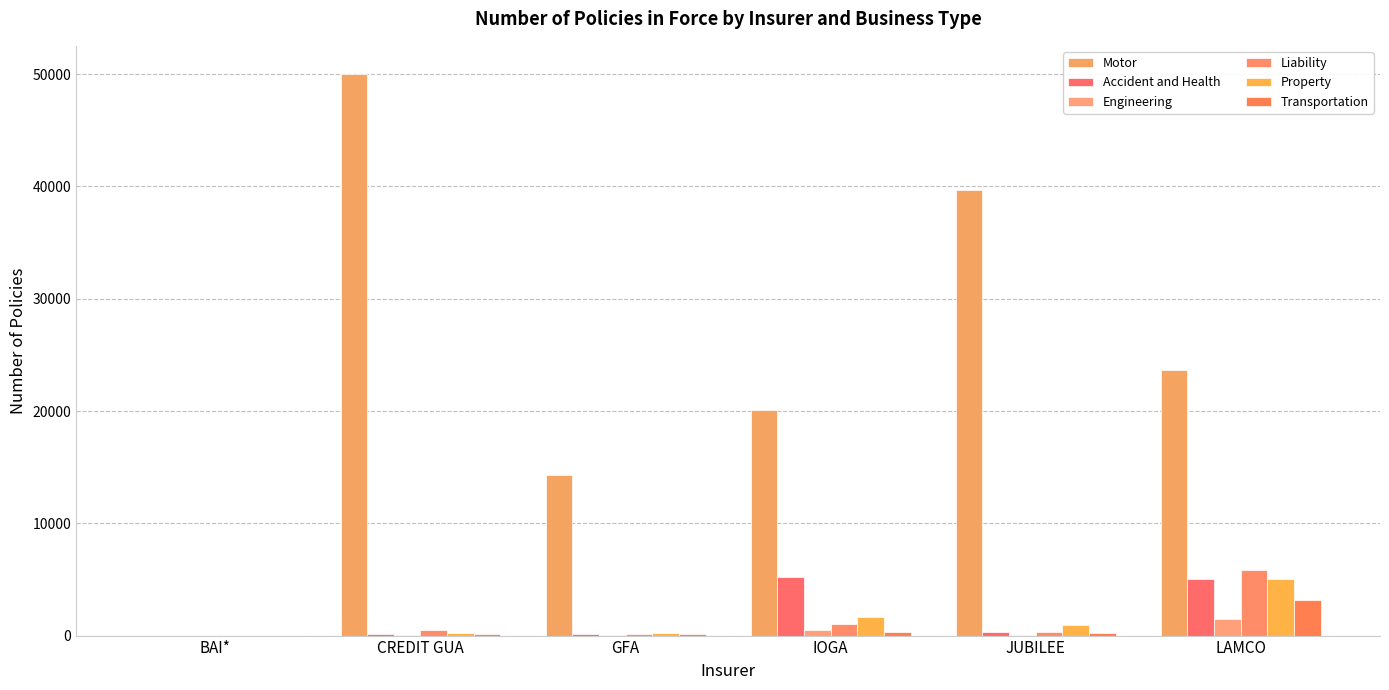

What is the label of the 6th bar from the right?

BAI*